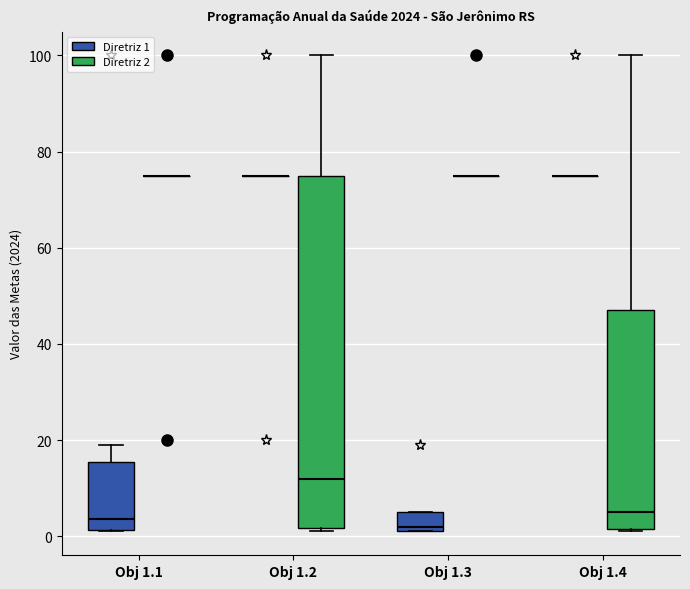

Reading left to right, transcribe this box plot: for each box, give where its median line is, the range the box spans, and where its two whiskers end, as read against the y-axis. The values are not printed on the chart, so give them approximately, as read against the axis.

Obj 1.1 (Diretriz 1): median 4, box 2 to 16, whiskers 2 to 20
Obj 1.1 (Diretriz 2): box collapsed to a line at 76, whiskers 76 to 76
Obj 1.2 (Diretriz 1): box collapsed to a line at 76, whiskers 76 to 76
Obj 1.2 (Diretriz 2): median 12, box 2 to 76, whiskers 2 (just below the box's lower edge) to 100
Obj 1.3 (Diretriz 1): median 2 (just above the box's lower edge), box 2 to 6, whiskers 2 to 6
Obj 1.3 (Diretriz 2): box collapsed to a line at 76, whiskers 76 to 76
Obj 1.4 (Diretriz 1): box collapsed to a line at 76, whiskers 76 to 76
Obj 1.4 (Diretriz 2): median 6, box 2 to 48, whiskers 2 to 100